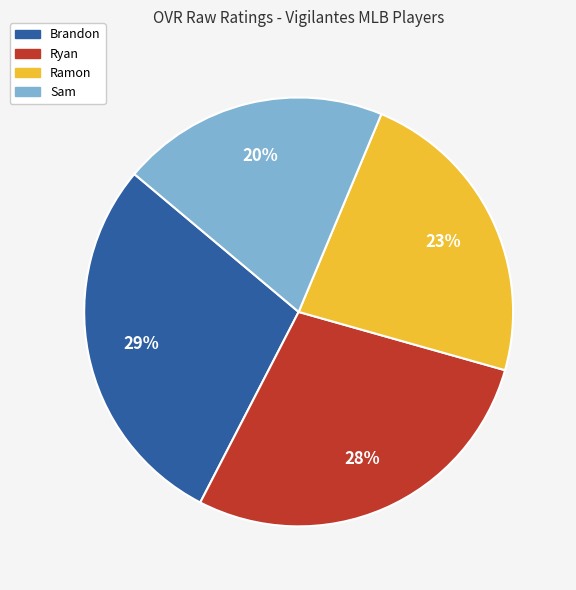

To the nearest percent, what is the average slice percentage?

25%